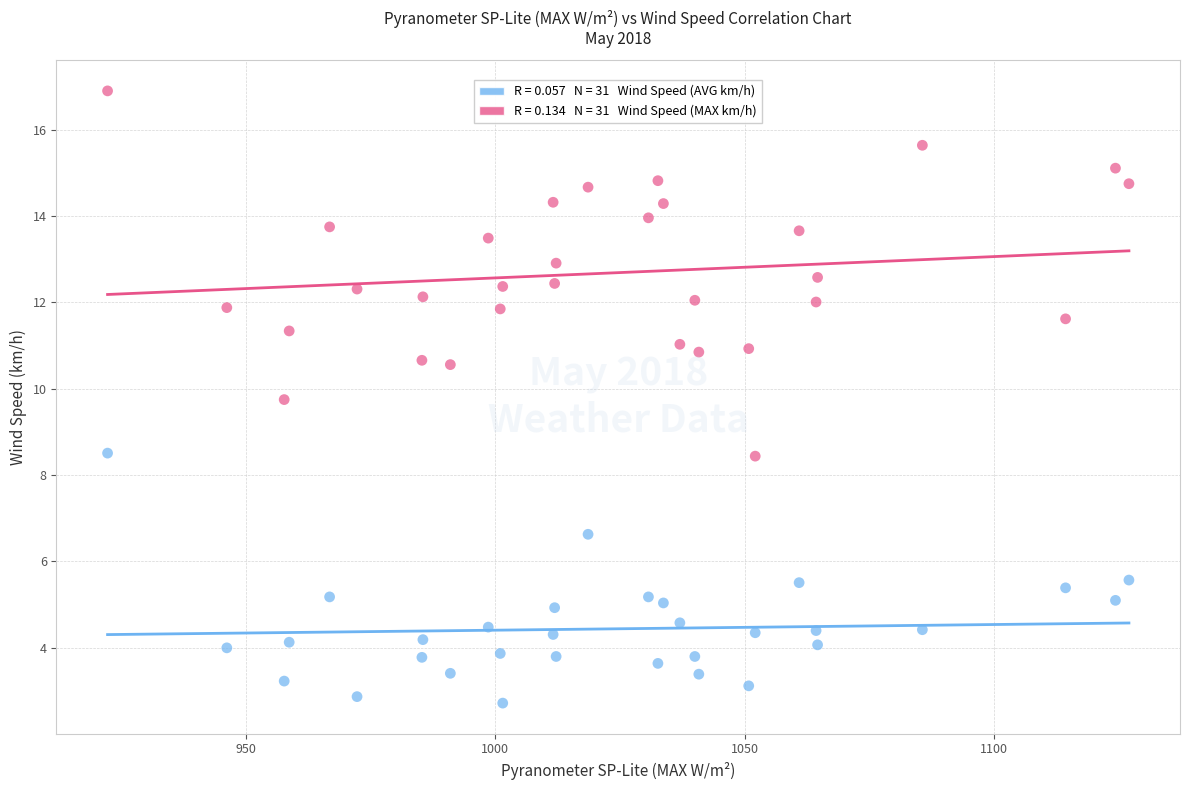

Across all data points, what is the range of Y values (max minus min)?

14.2